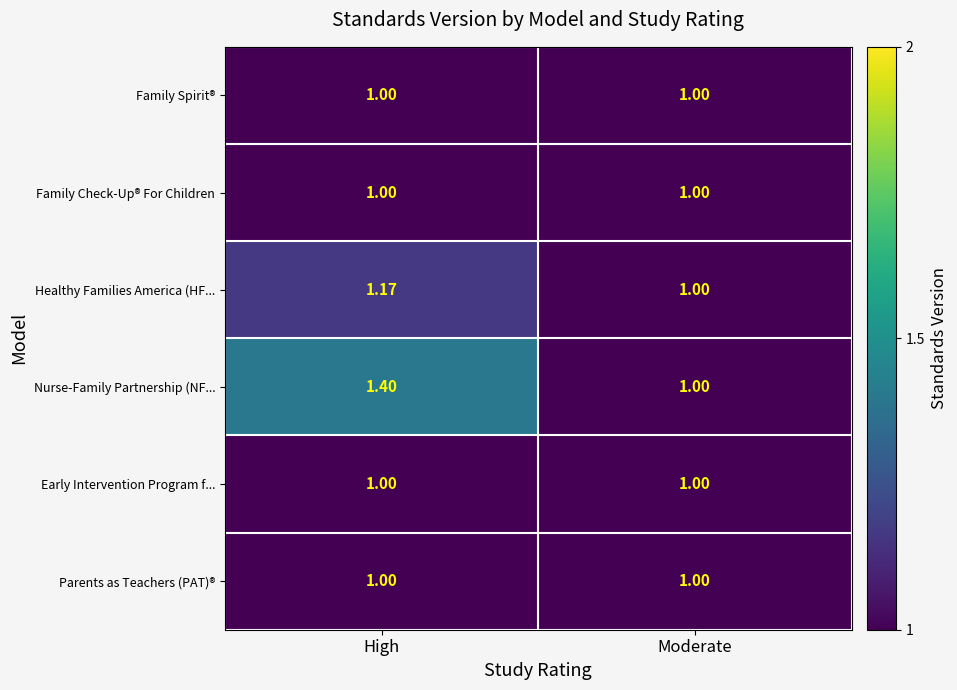

Between High and Moderate, which series saw the biggest shift?

Nurse-Family Partnership (NF...